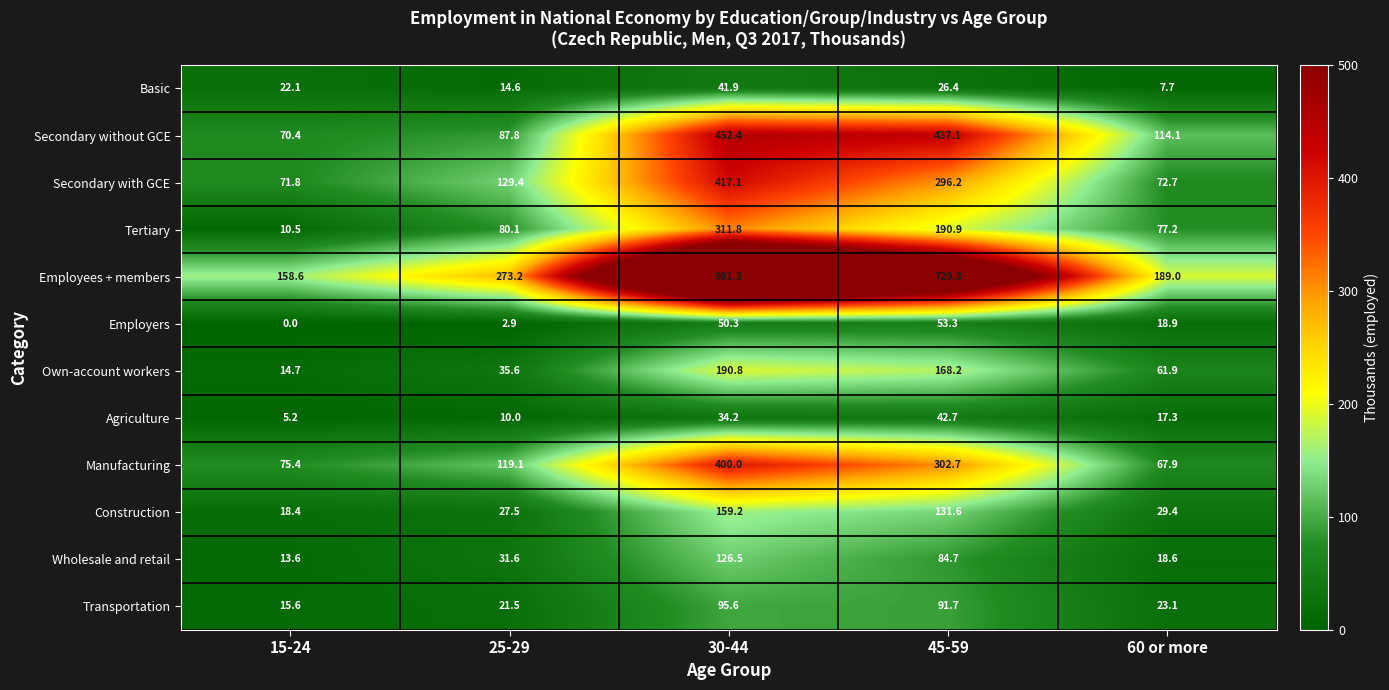

The Transportation series shows 23.1 at 60 or more. True or false?

True